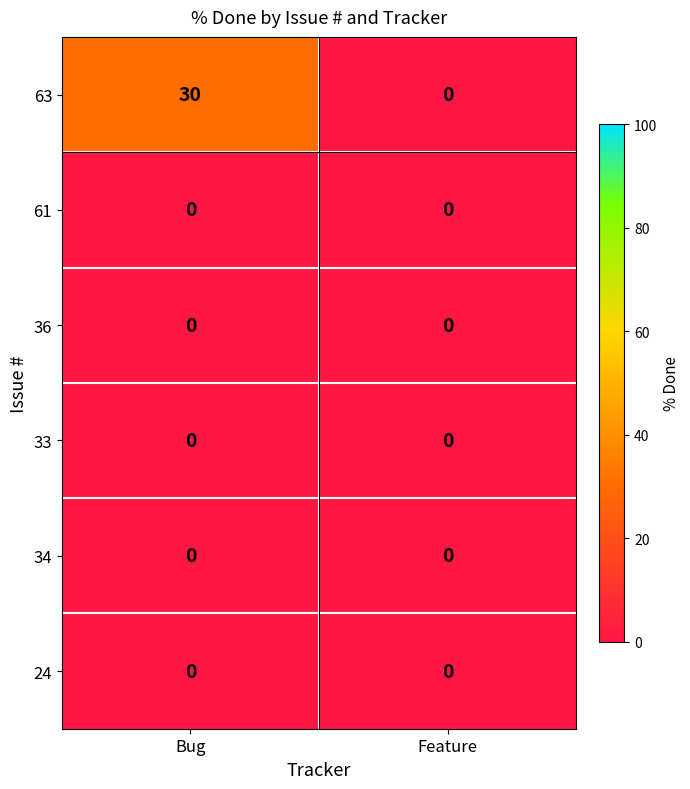

Reading left to right, transcribe all the data shown in this chart.

63: Bug=30	Feature=0
61: Bug=0	Feature=0
36: Bug=0	Feature=0
33: Bug=0	Feature=0
34: Bug=0	Feature=0
24: Bug=0	Feature=0